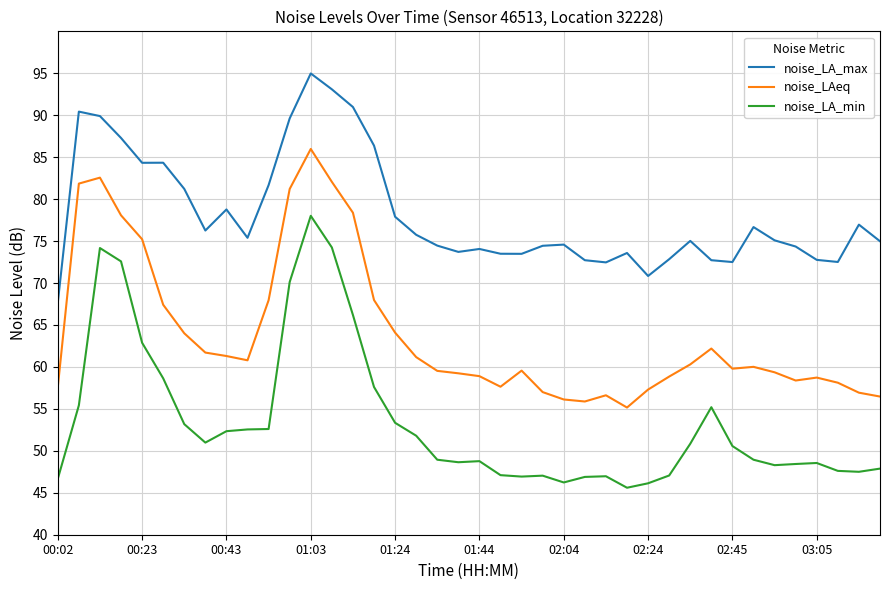

Rank the series by their average value, from lowest to highest.

noise_LA_min, noise_LAeq, noise_LA_max